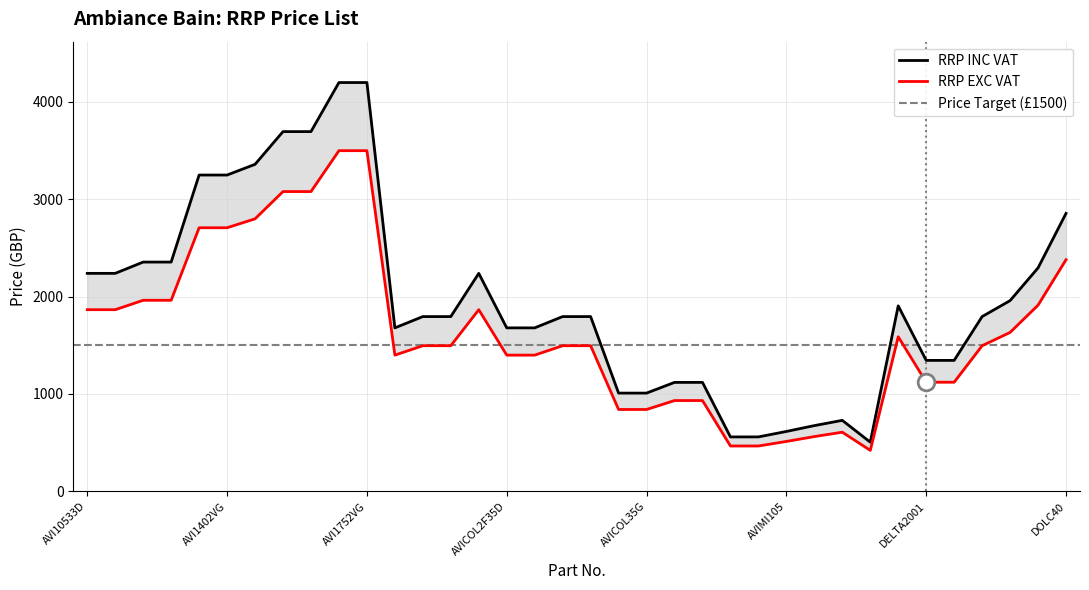

True or false: RRP INC VAT and RRP EXC VAT cross at least once.

False